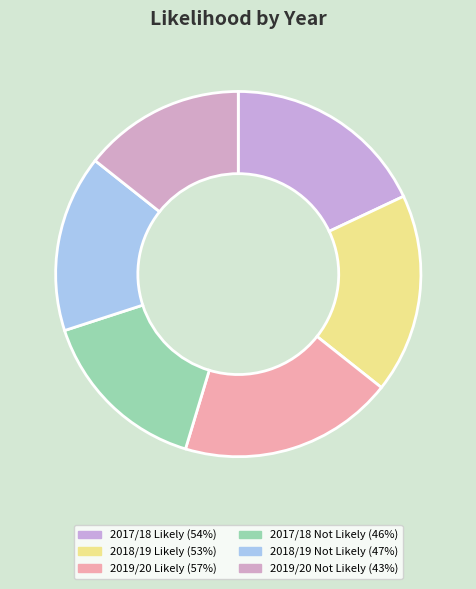

Is there any slice that represents more than half of the pie?

No